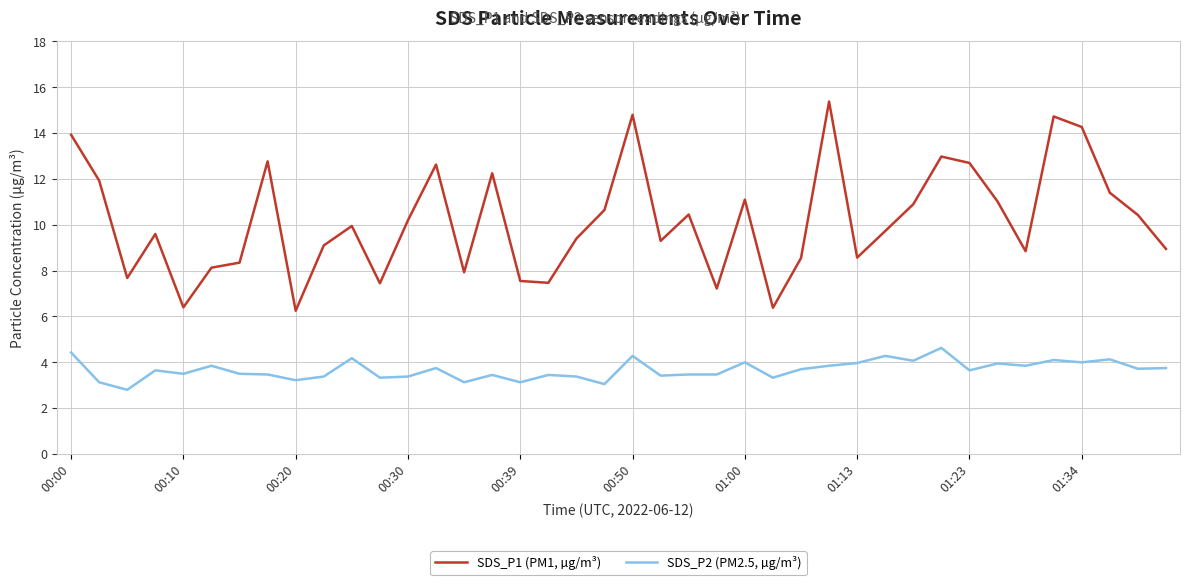

Is this an area chart (filled region under the line)?

No